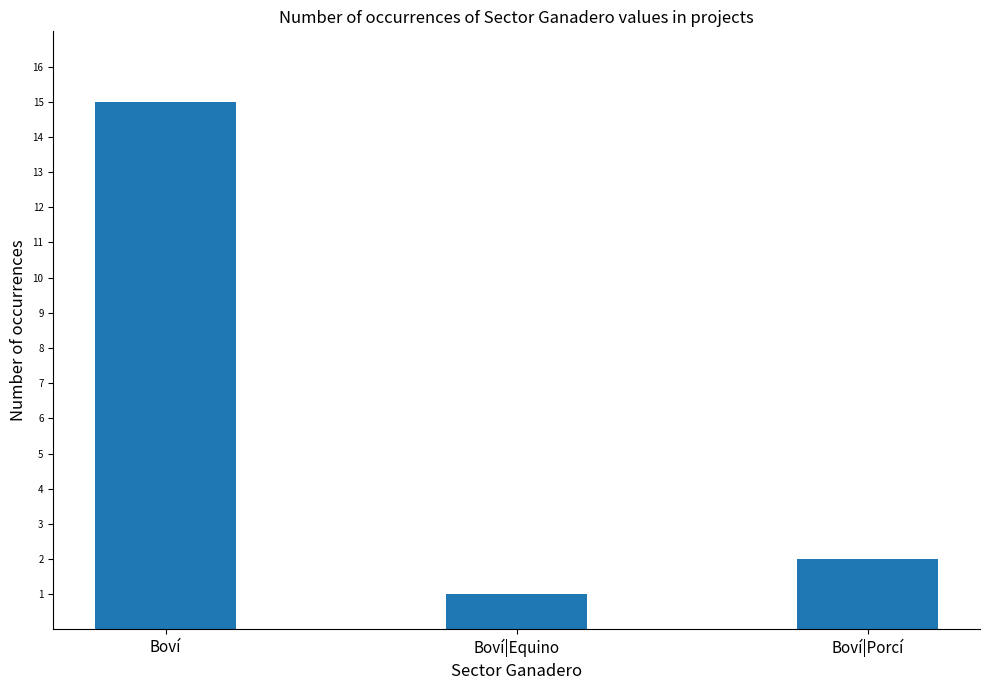

What is the label of the 2nd bar from the left?

Boví|Equino